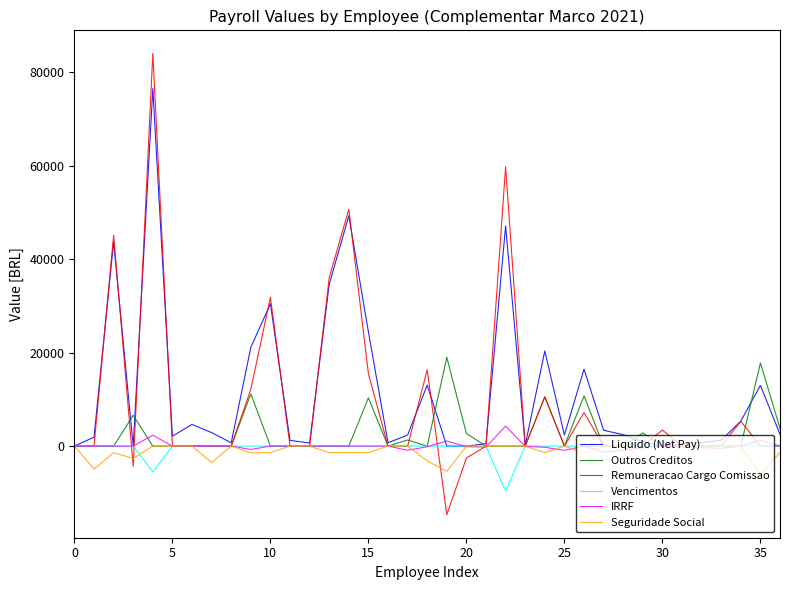

What is the minimum value shown in the chart?

-14667.0